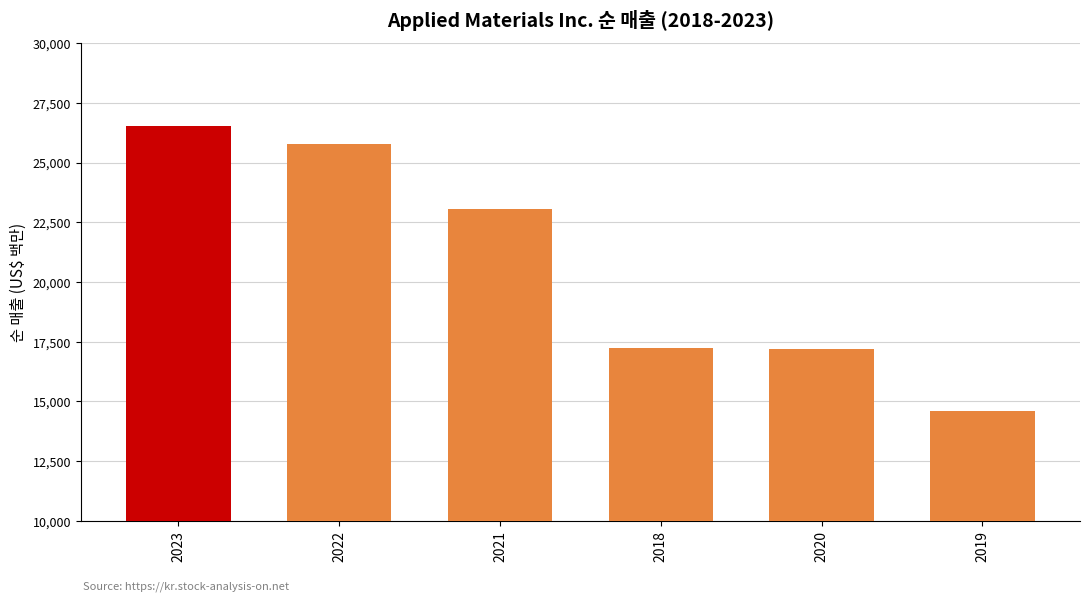

What is the ratio of the value at 2020 to the value at 2021?

0.7